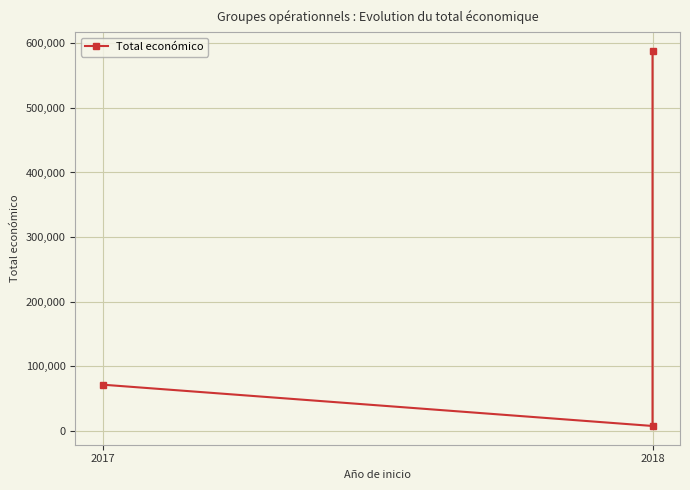

What is the difference between the maximum and second lowest values?

516346